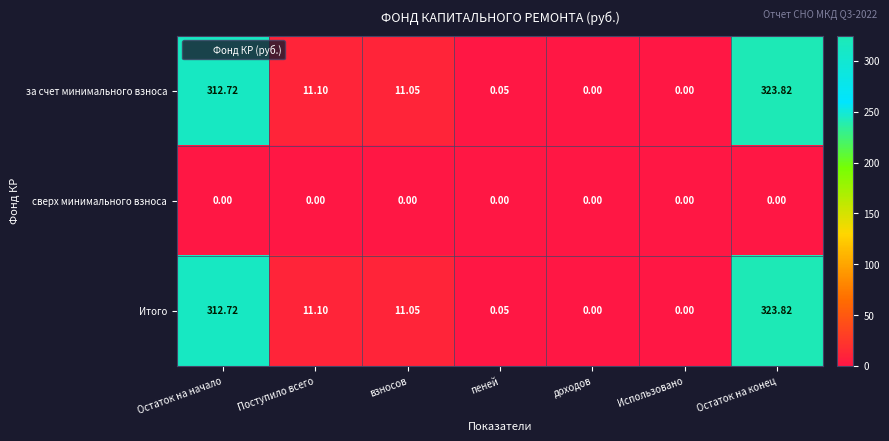

What is the difference between the highest and lowest values at Поступило всего?

11.1